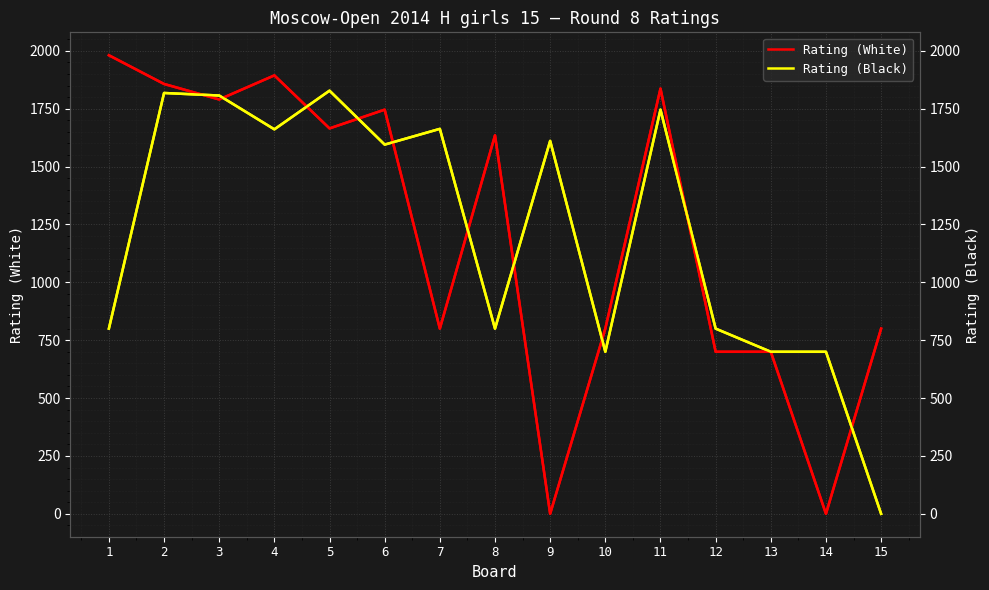

What are all the series names shown in the legend?

Rating (White), Rating (Black)